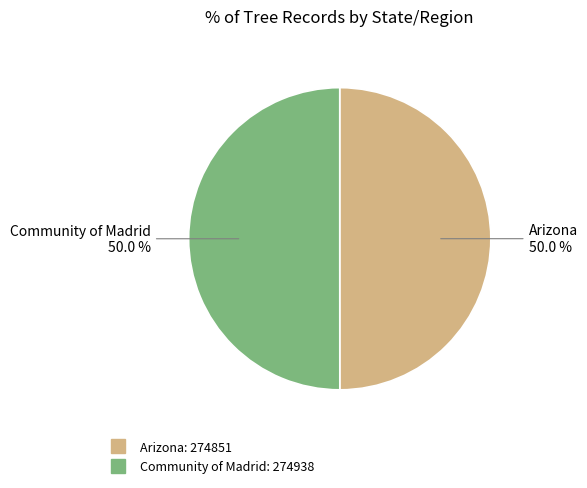

Approximately how many times larger is the value at Community of Madrid compared to Arizona?

1.0